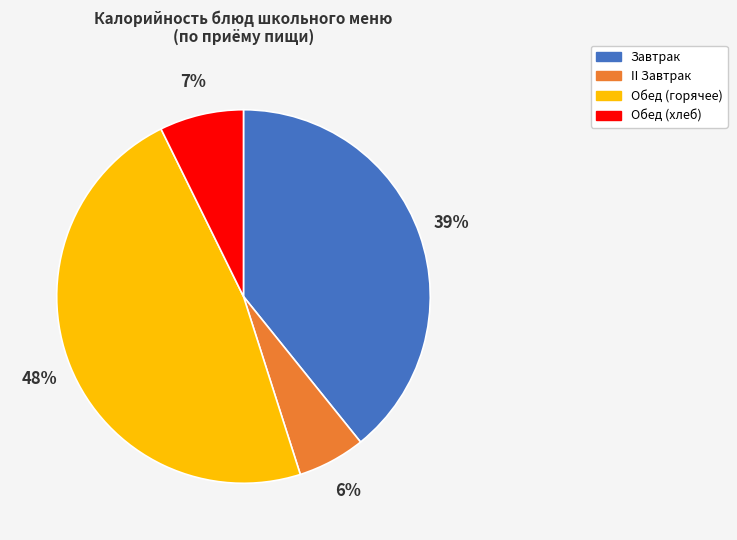

To the nearest percent, what is the average slice percentage?

25%